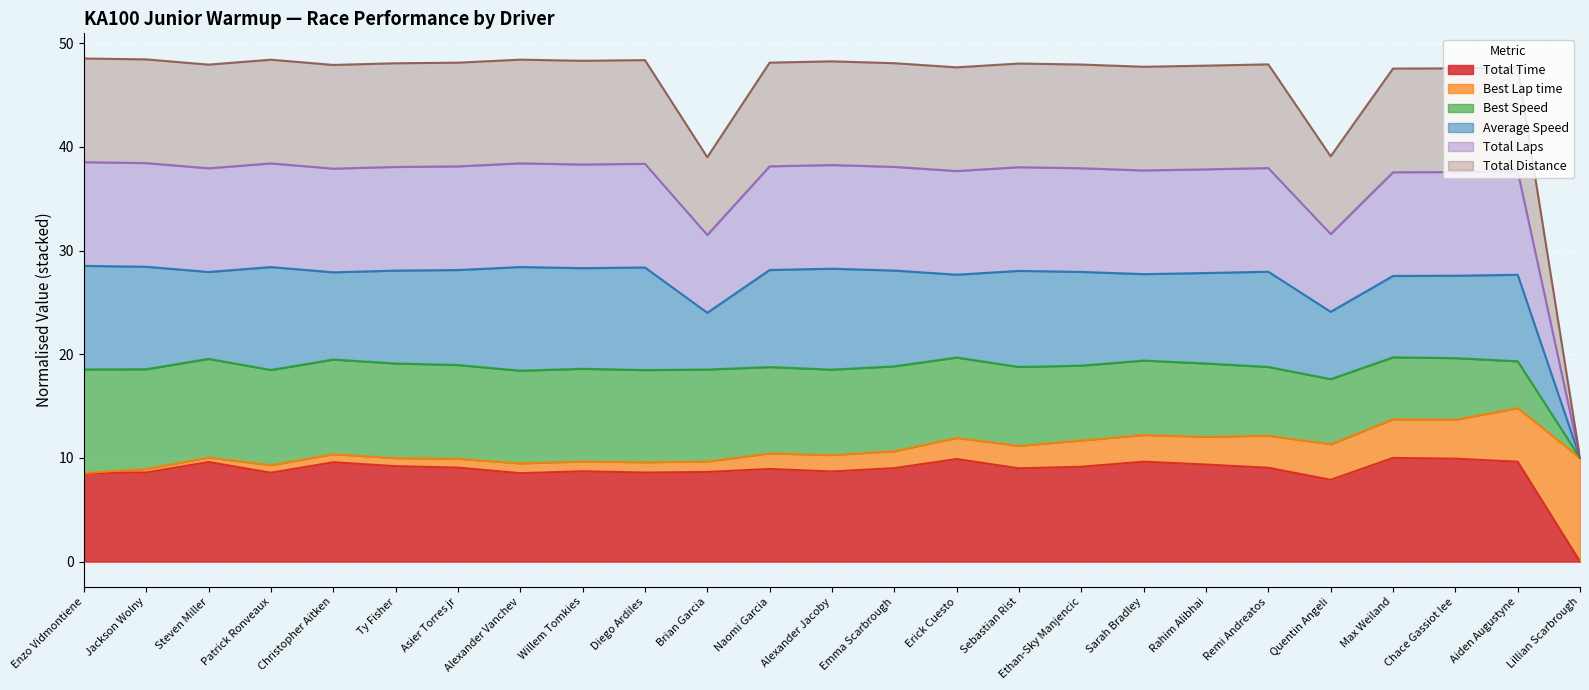

Count the number of categories in the chart.

25